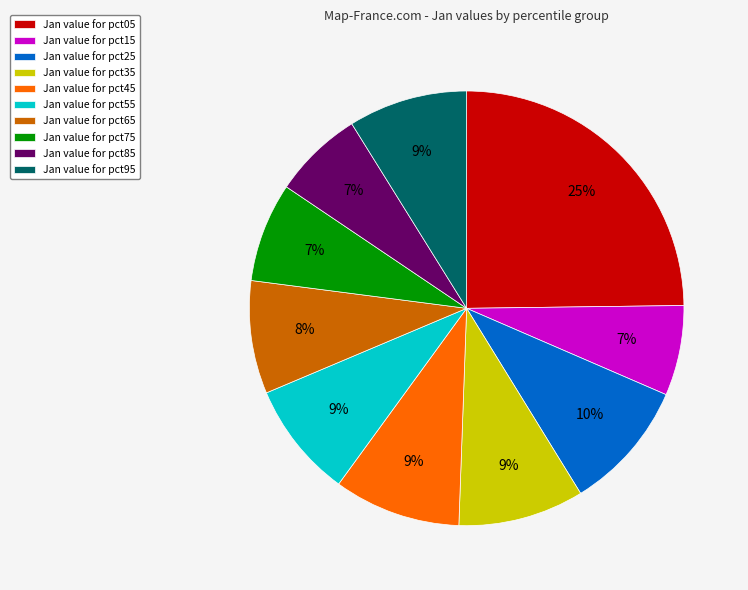

Which slice is the largest?

Jan value for pct05